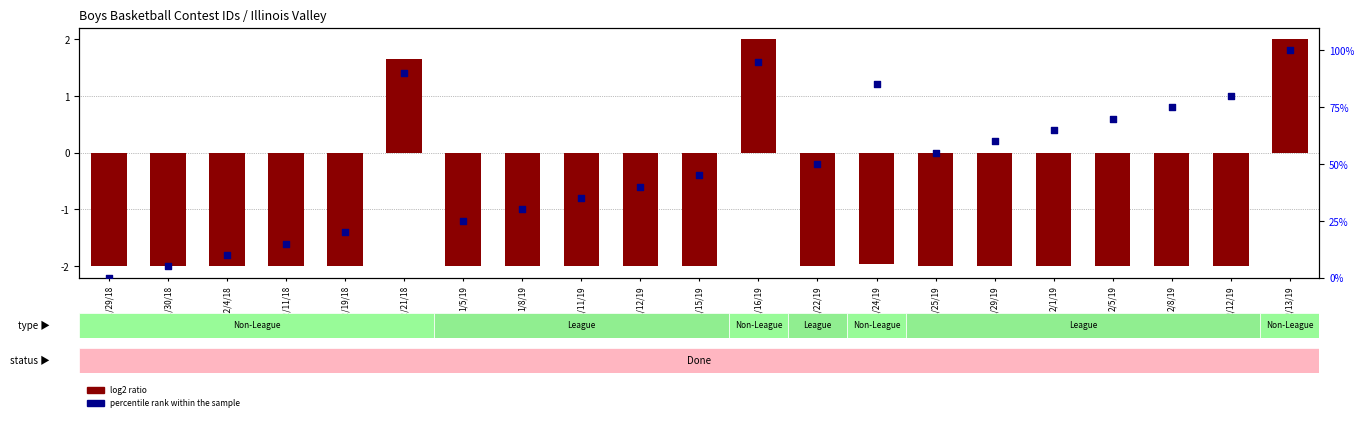

At how many categories does at least one series exceed 86?

3